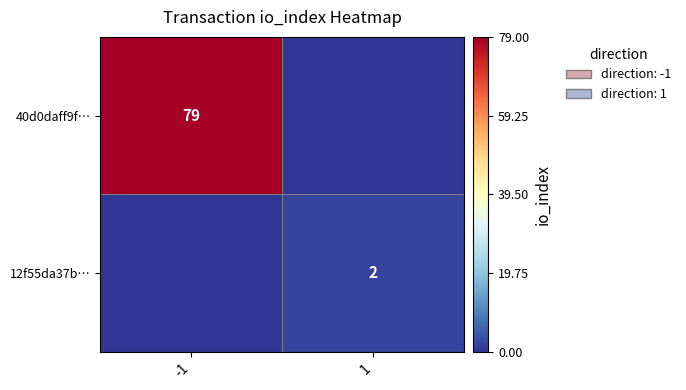

The 40d0daff9f… series shows 44 at -1. True or false?

False